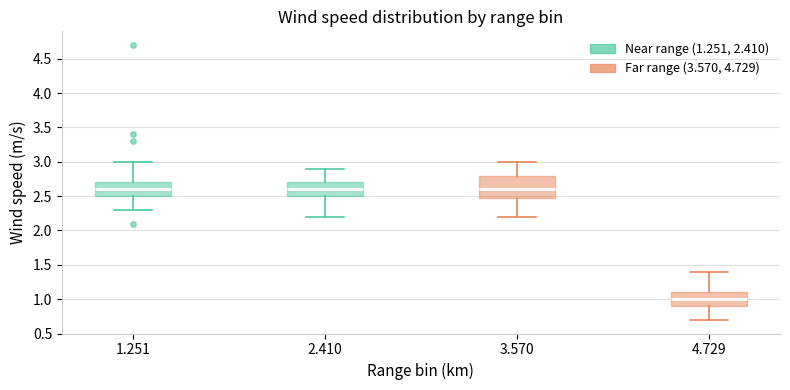

Which box is the tallest, from its lower edge to its upper edge?

3.570